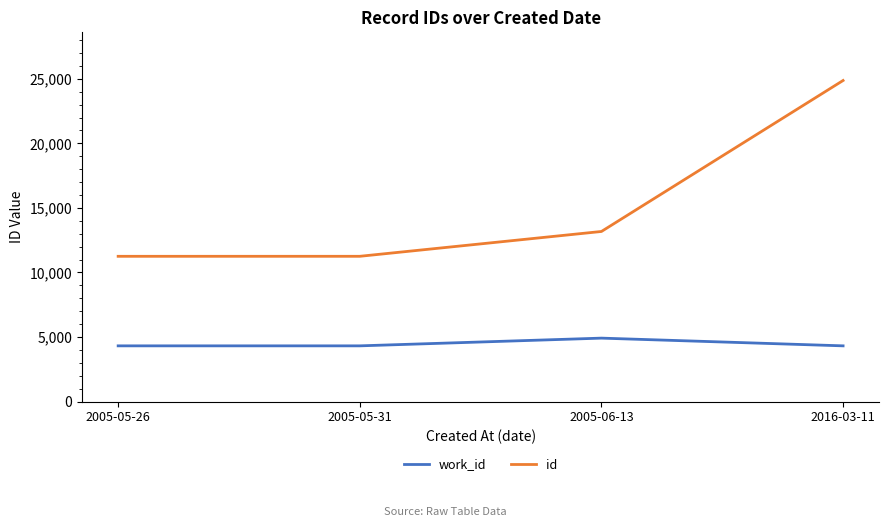

What is the spread (max minus min) of values at 2005-05-26?

6936